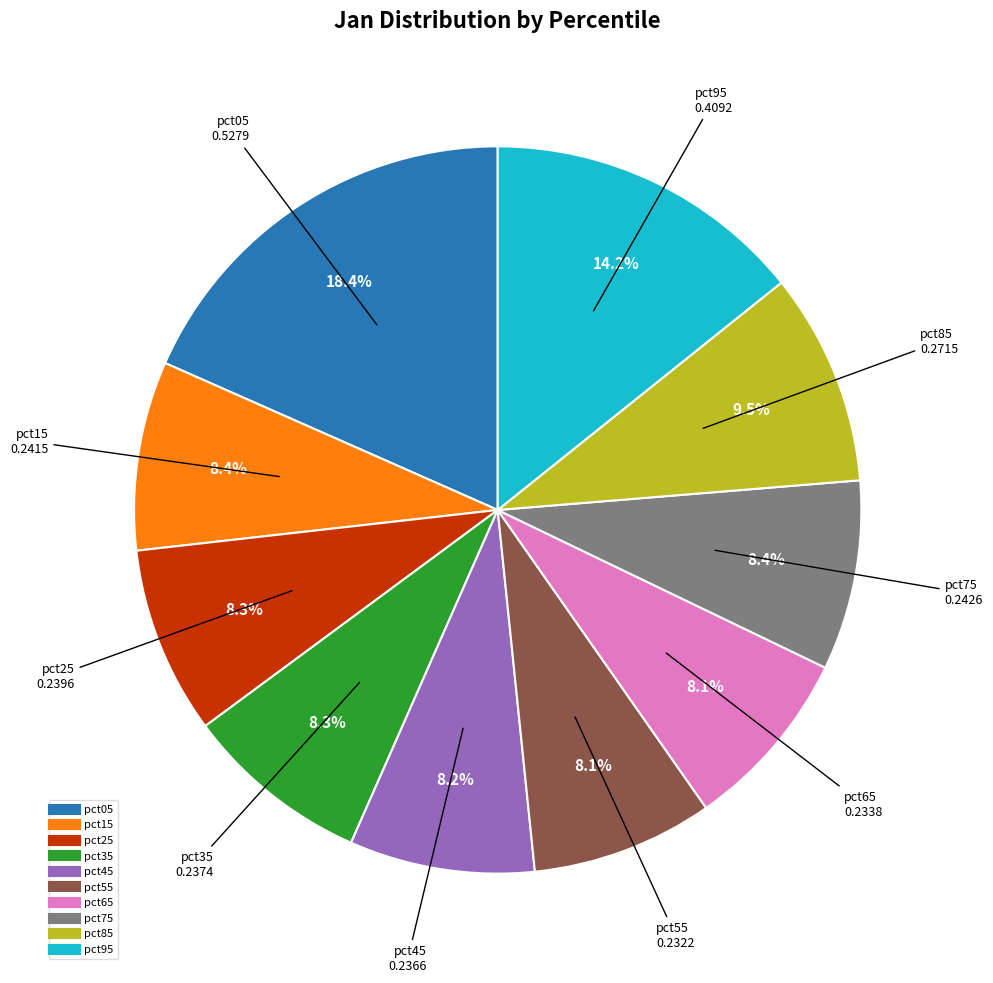

Combined, do pct75 and pct55 account for over 50%?

No